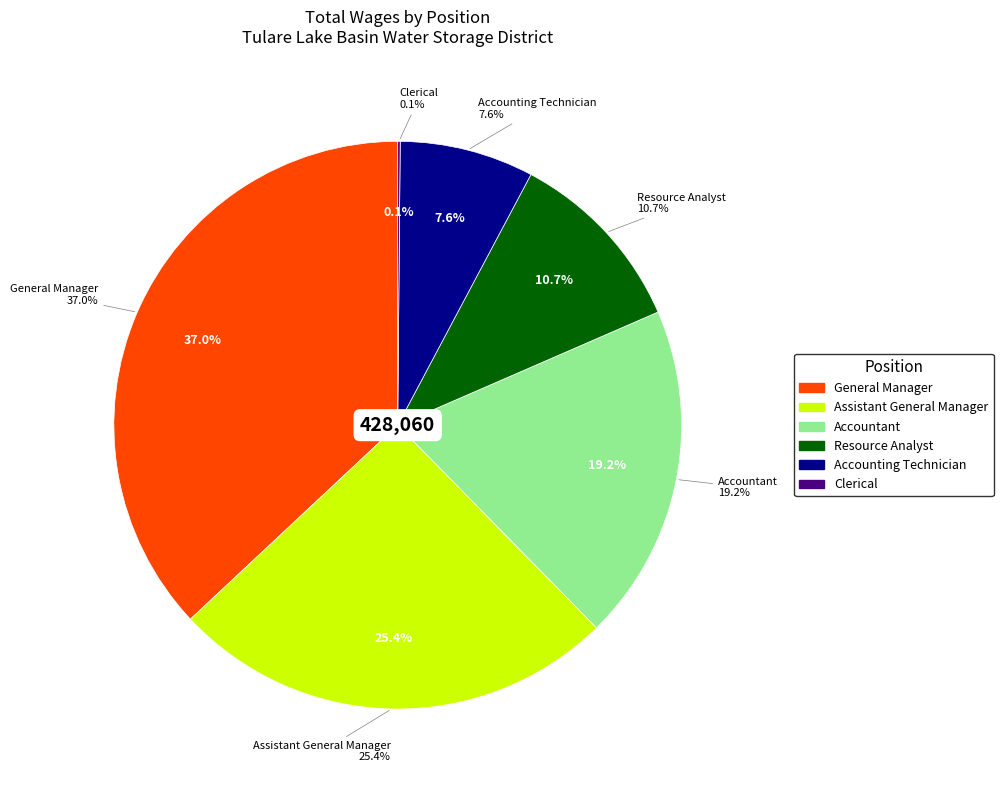

Does General Manager represent more than half of the total?

No